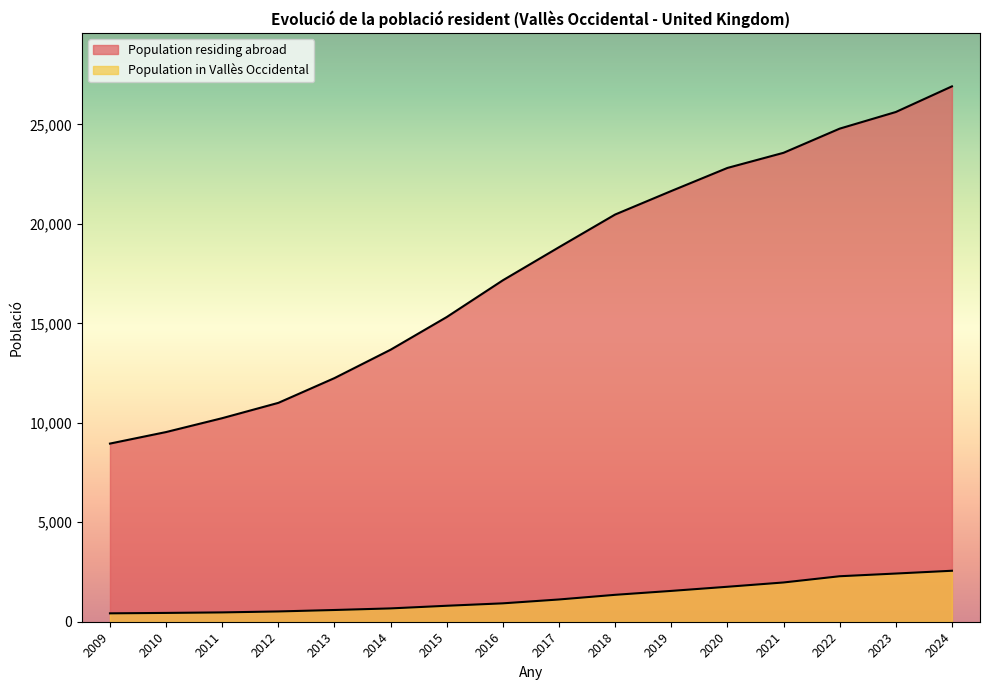

How many lines are shown in the chart?

2